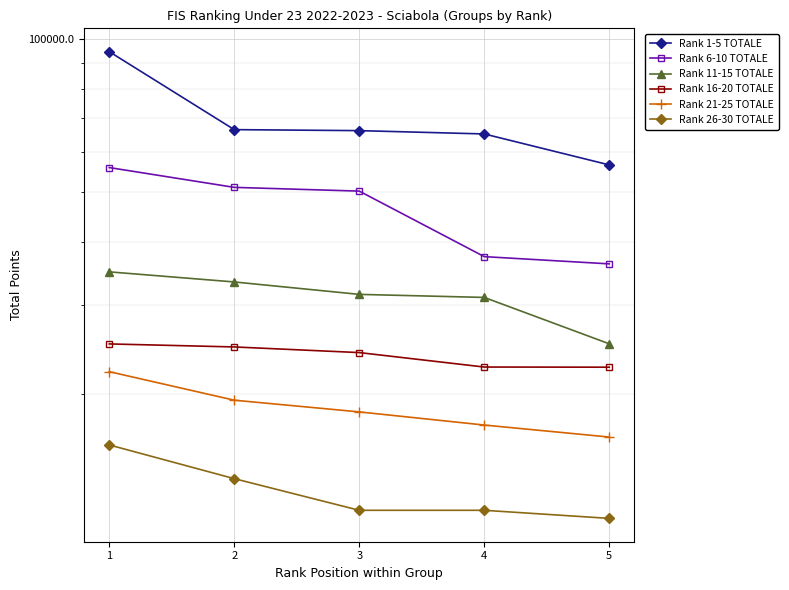

The Rank 11-15 TOTALE series shows 31043.2 at 4. True or false?

True